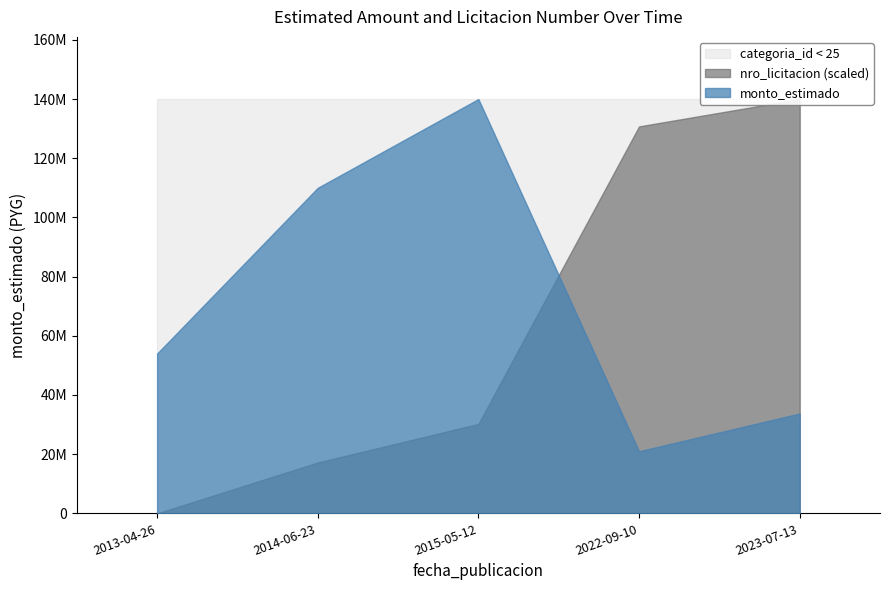

Where is nro_licitacion nearest to the value 339452?

2015-05-12